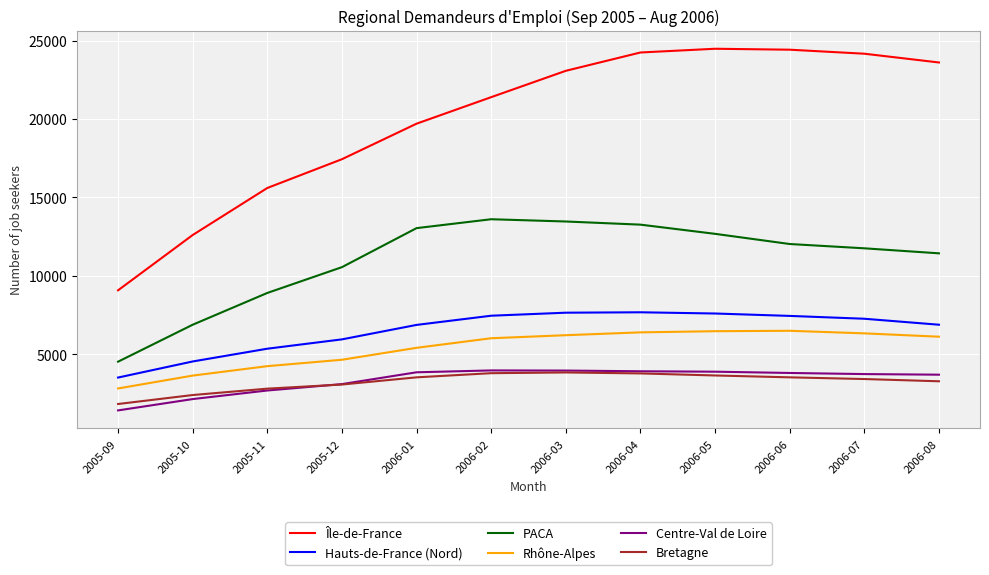

Which series has the widest spread of values?

Île-de-France